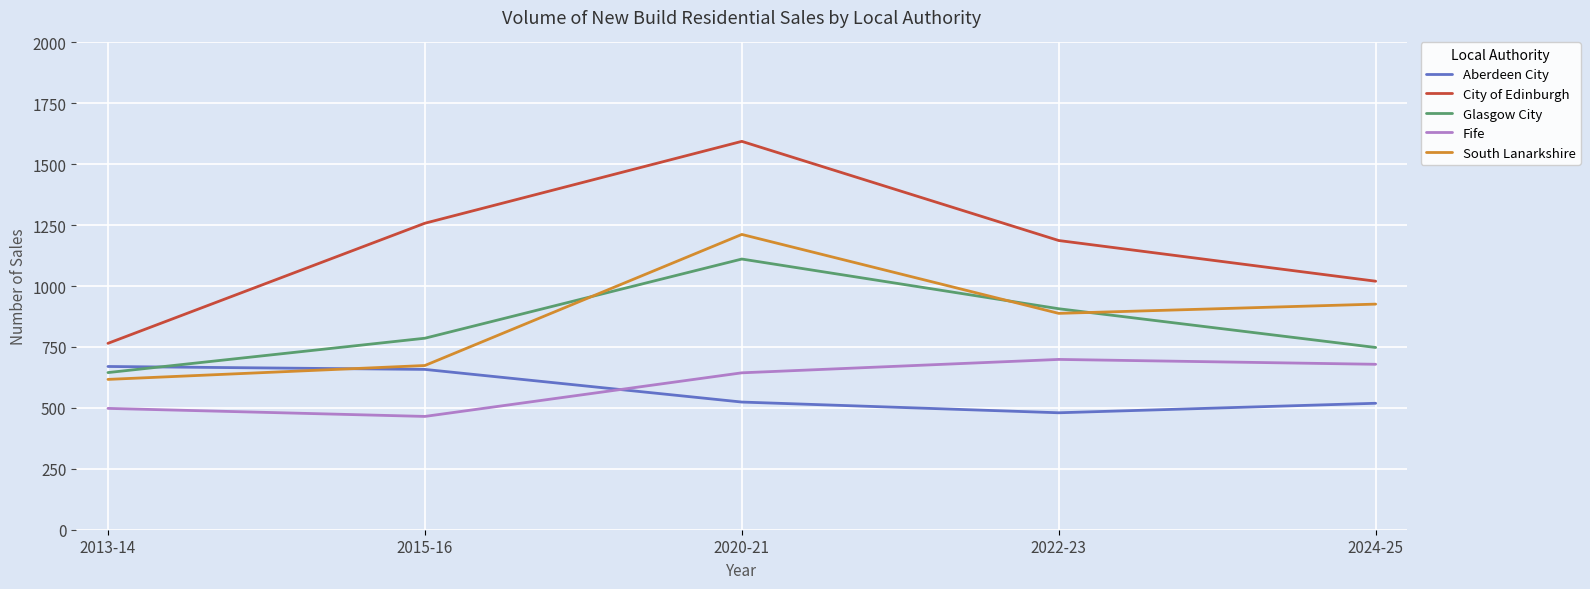

What is the difference between the maximum and second lowest values in the City of Edinburgh series?

574